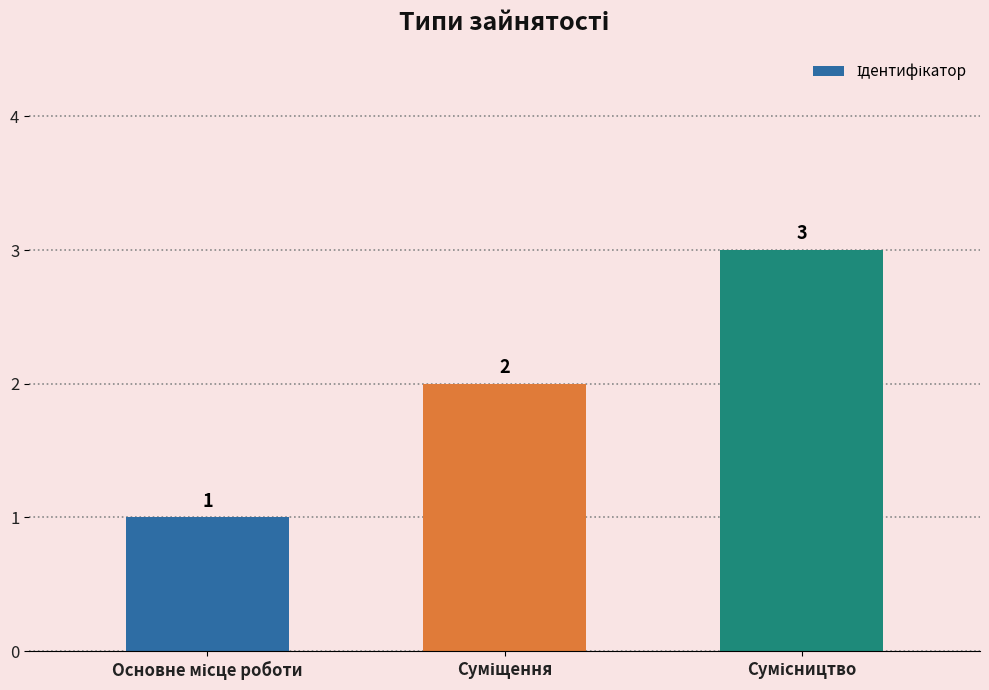

Are the bars horizontal?

No